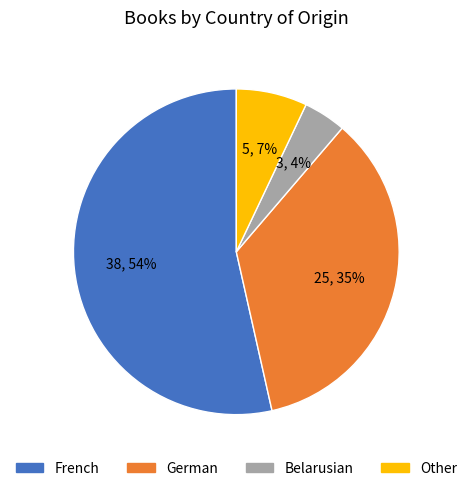

How many segments does this pie chart have?

4